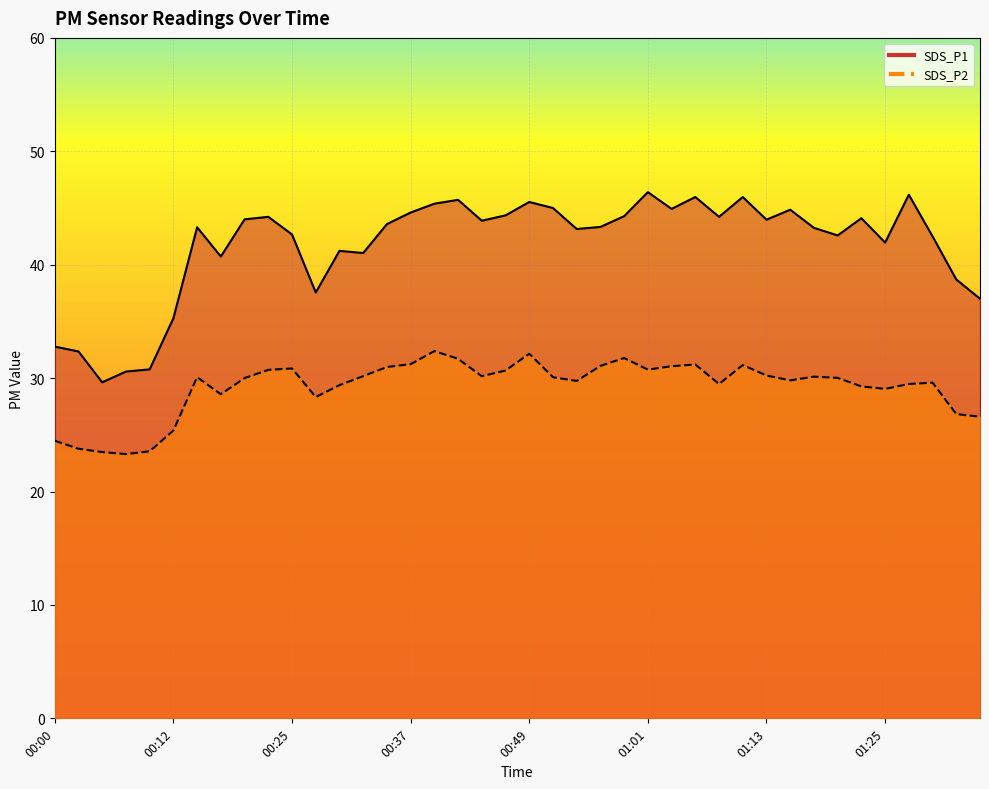

What are all the series names shown in the legend?

SDS_P1, SDS_P2